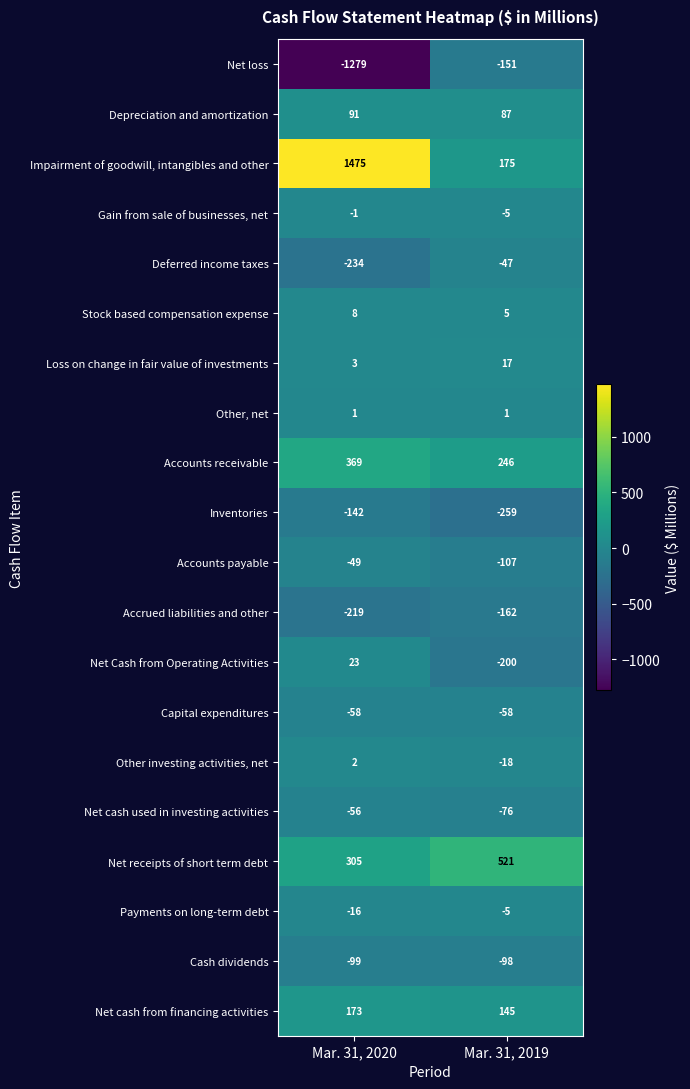

The value of Loss on change in fair value of investments at Mar. 31, 2019 is 17. True or false?

True